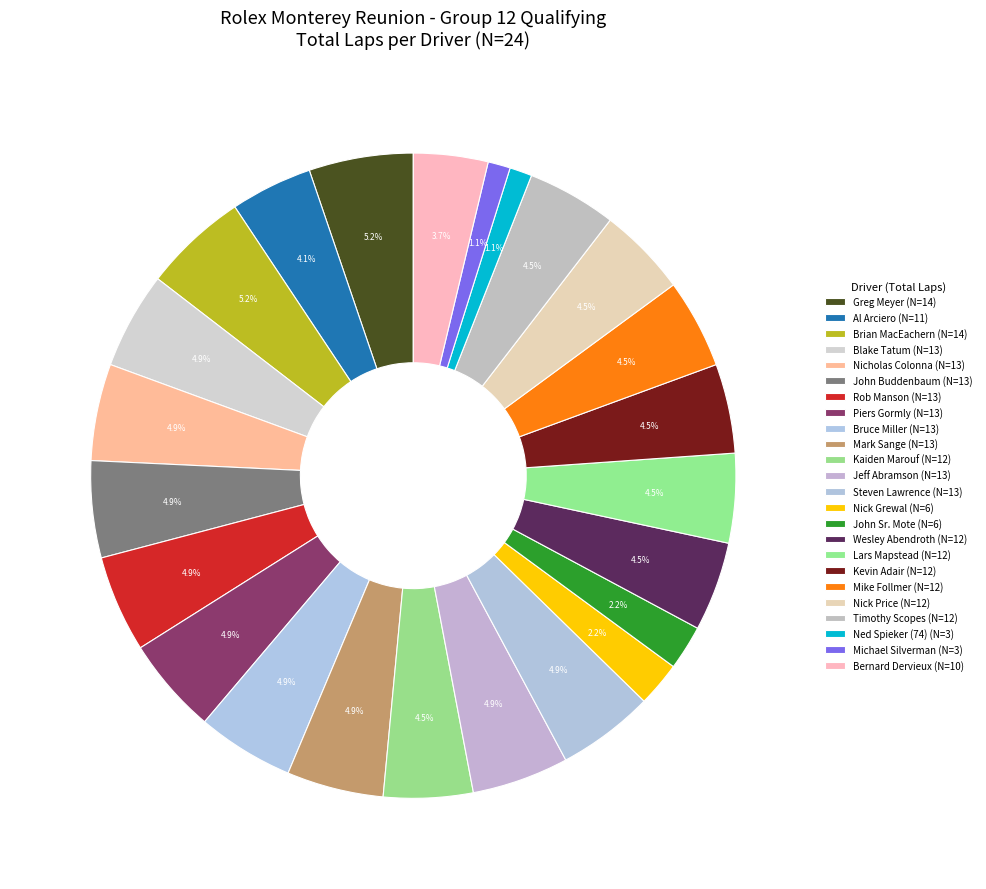

Is there a majority slice in this chart?

No